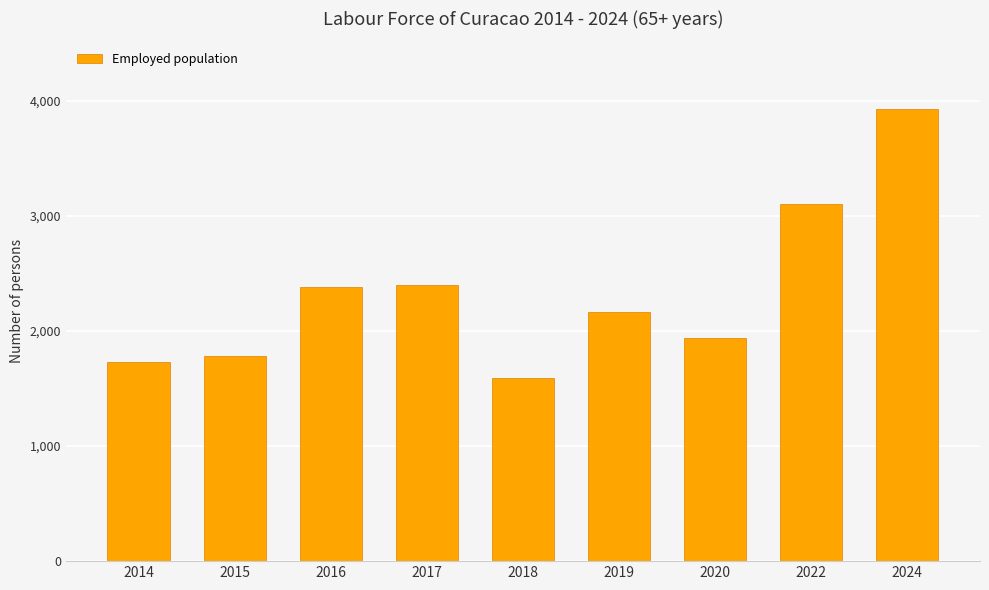

The chart shows a value of 3132 at 2017. True or false?

False